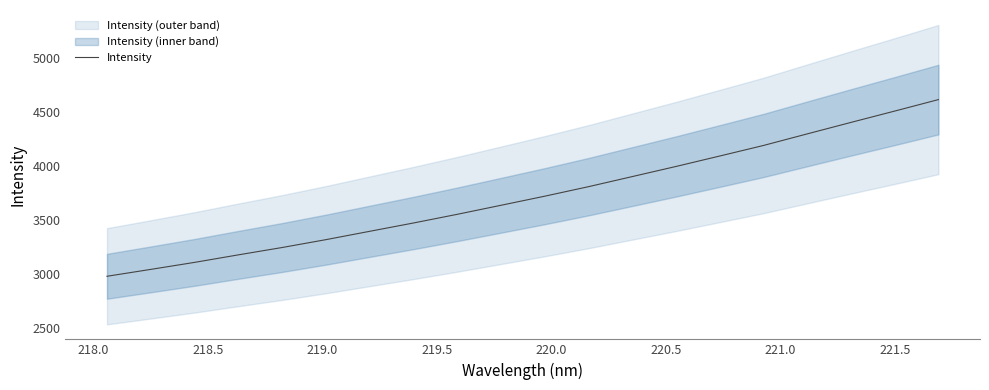

What is the difference between the maximum and minimum values?

1640.1